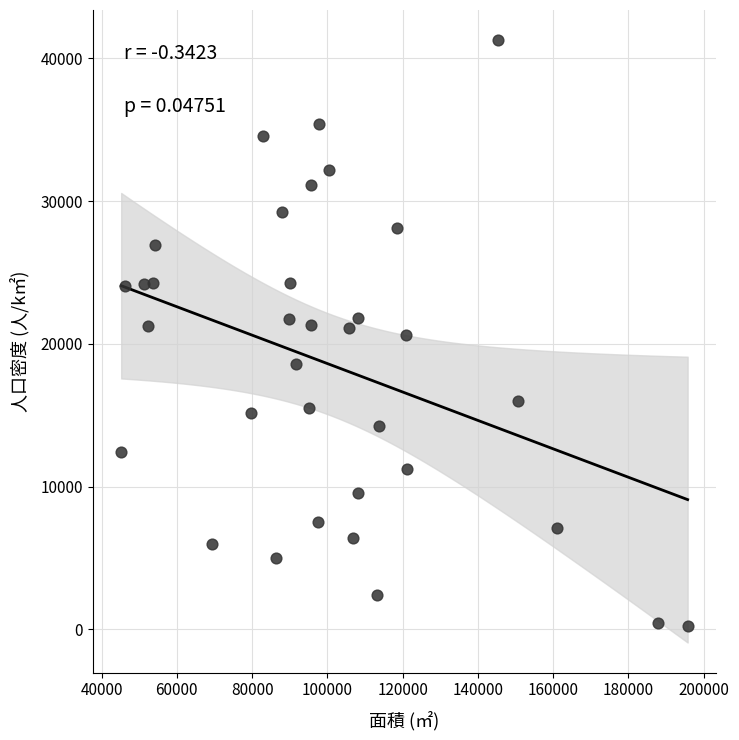

What is the range of X values (max minus min)?

150499.1